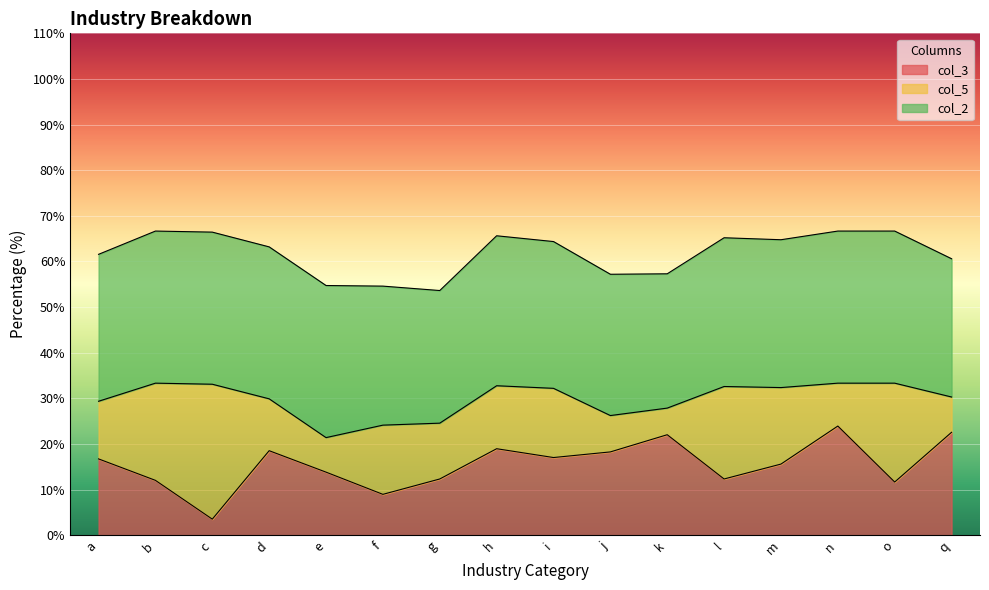

Does the chart display data point markers on the line(s)?

No